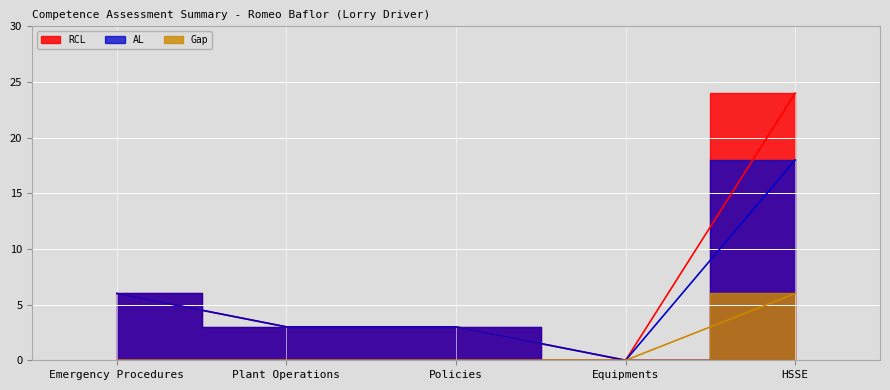

What is the total value across all series at Policies?

6